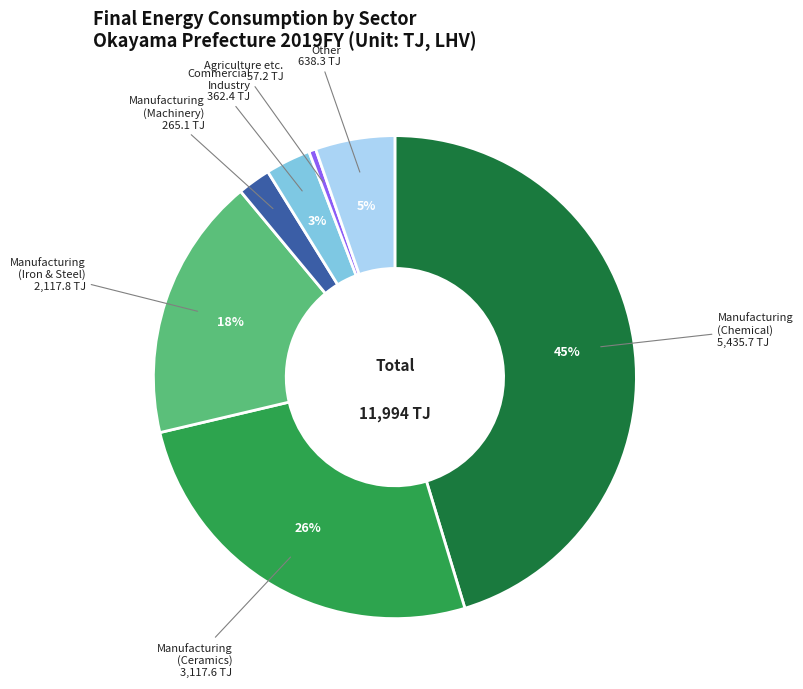

To the nearest percent, what is the difference between the largest and smallest slice percentages?

45%